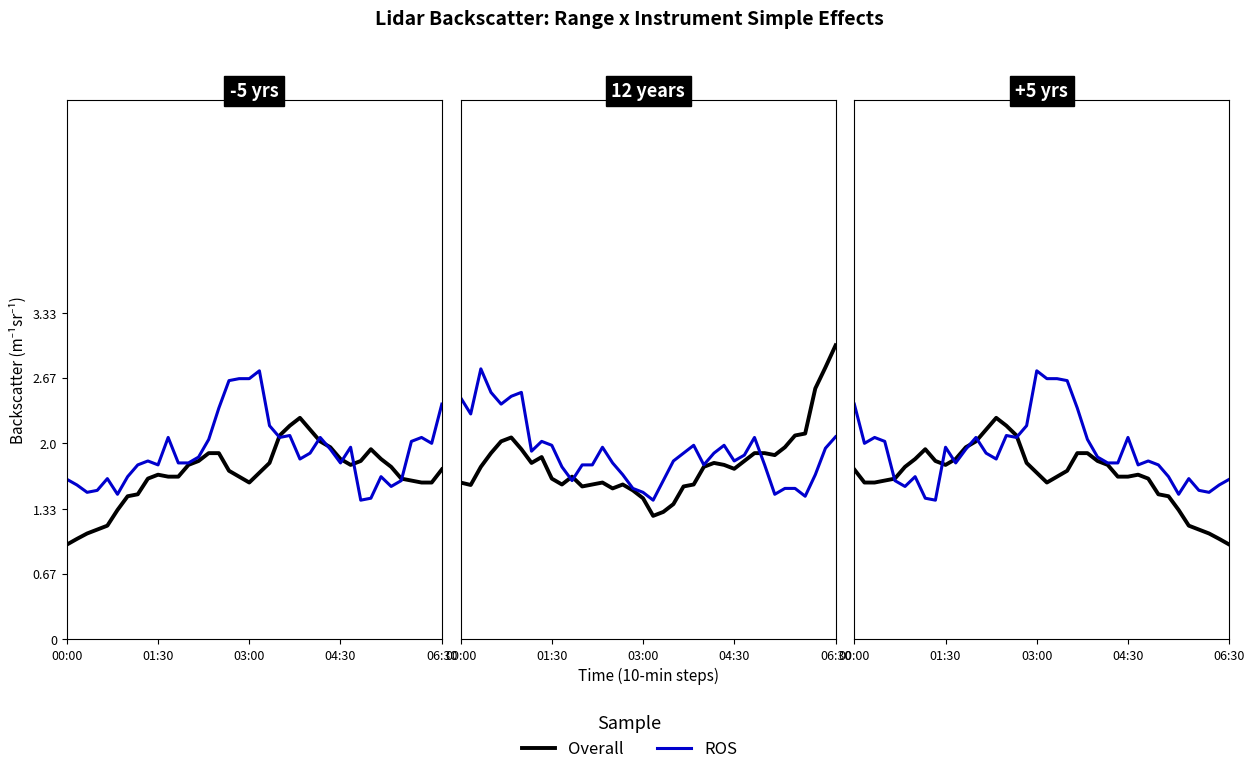

What is the difference between the maximum and second lowest values in the ROS series?

1.3